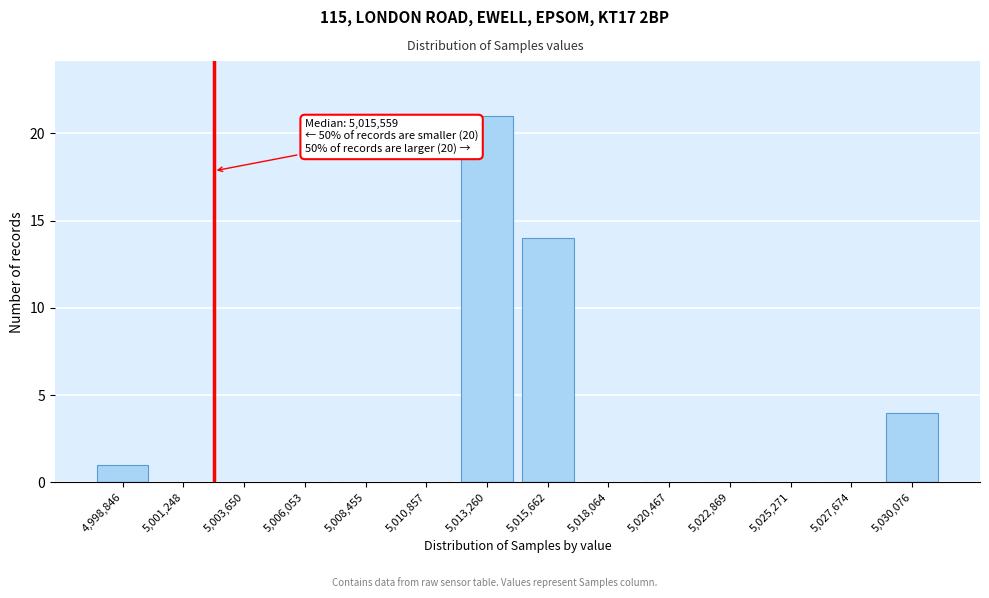

Reading left to right, what are all the values shown in this chart?

4,998,846=1	5,001,248=0	5,003,650=0	5,006,053=0	5,008,455=0	5,010,857=0	5,013,260=21	5,015,662=14	5,018,064=0	5,020,467=0	5,022,869=0	5,025,271=0	5,027,674=0	5,030,076=4